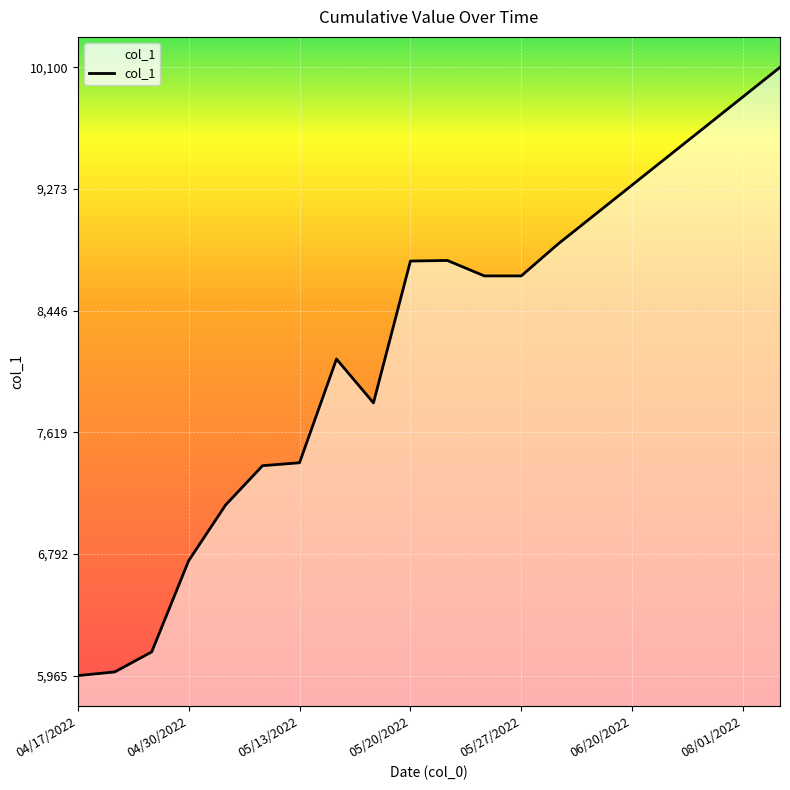

How many lines are shown in the chart?

1